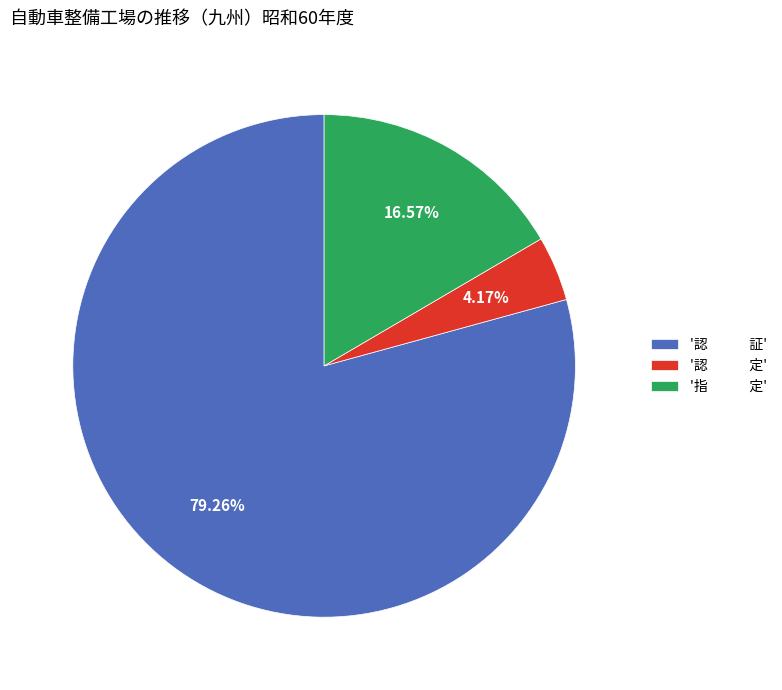

Count the number of slices in the pie.

3